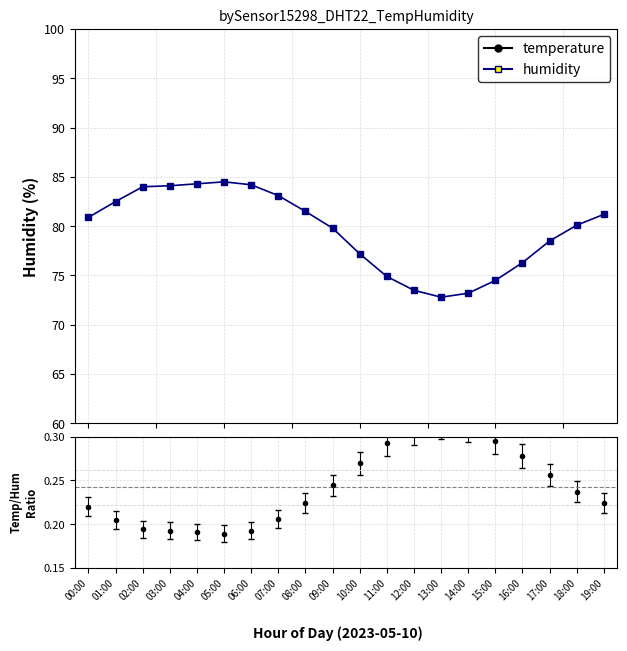

How many series are shown in this chart?

2